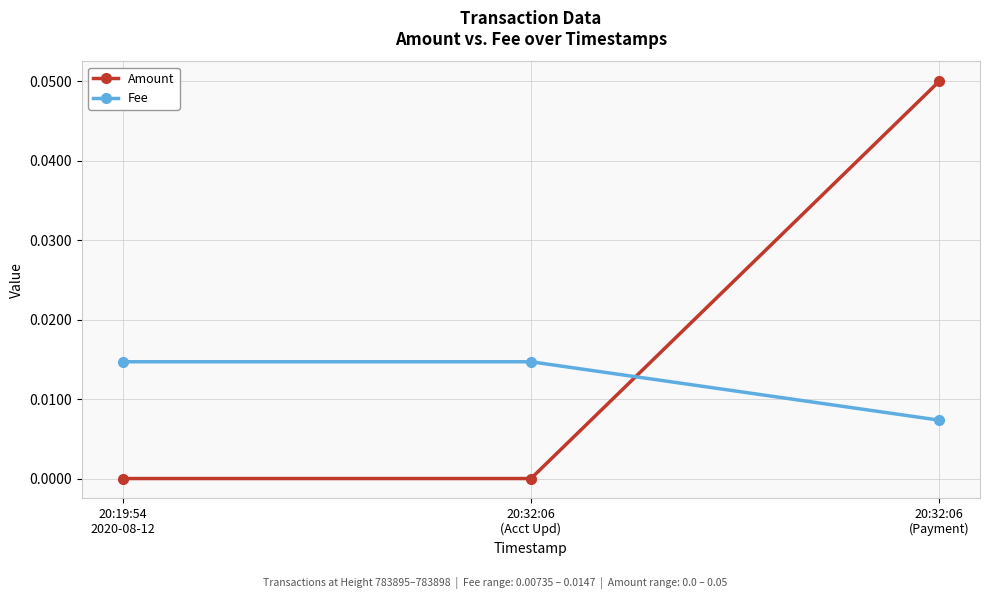

What are all the series names shown in the legend?

Amount, Fee